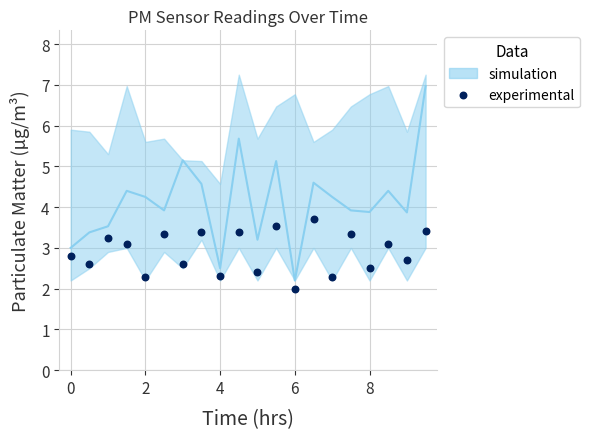

What is the range of Y values (max minus min)?

1.7